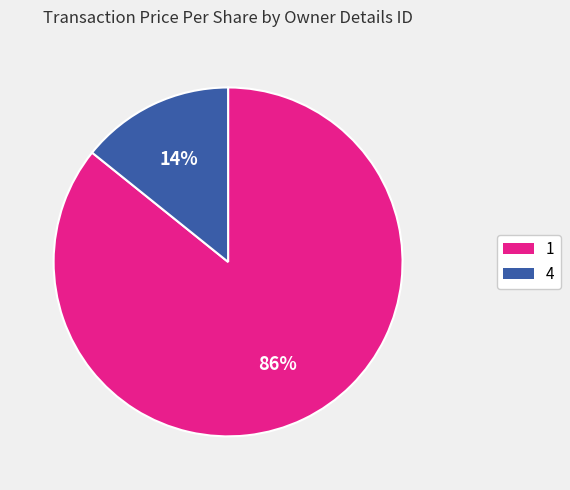

Does any single category account for the majority?

Yes